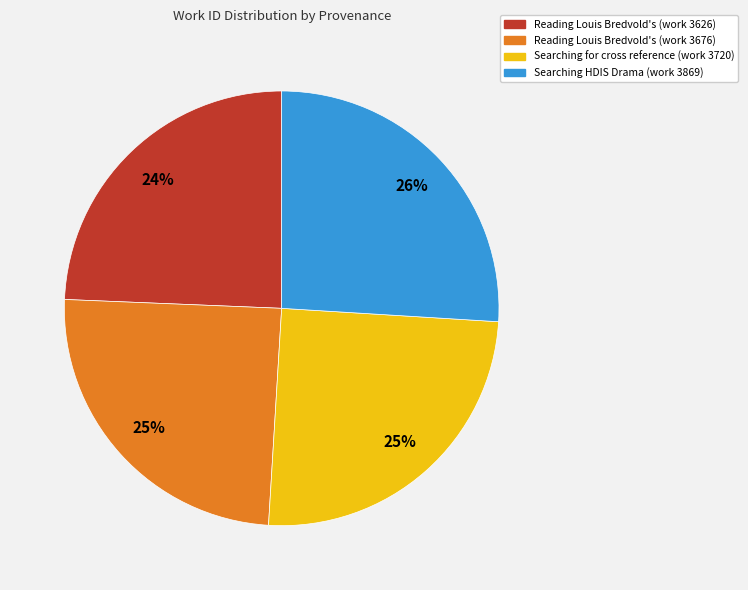

True or false: Reading Louis Bredvold's (work 3626) accounts for 24% of the total.

True